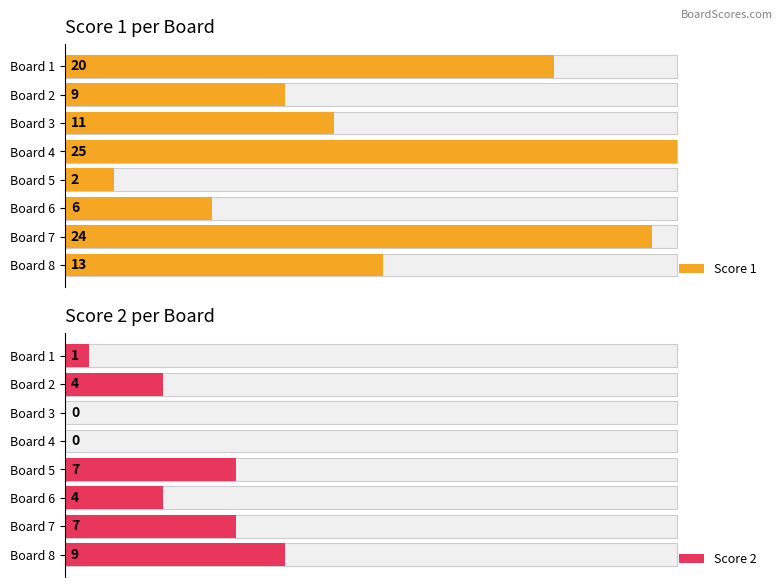

What are all the series names shown in the legend?

Score 1, Score 2